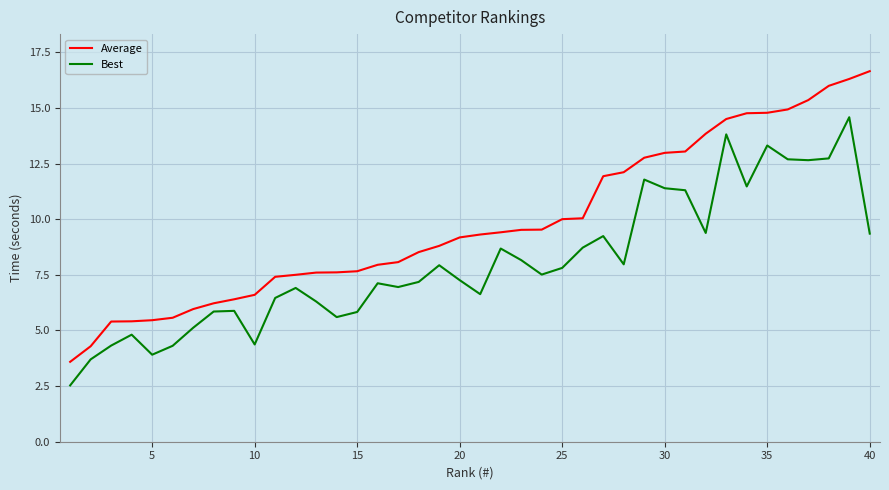

True or false: Best and Average cross at least once.

False